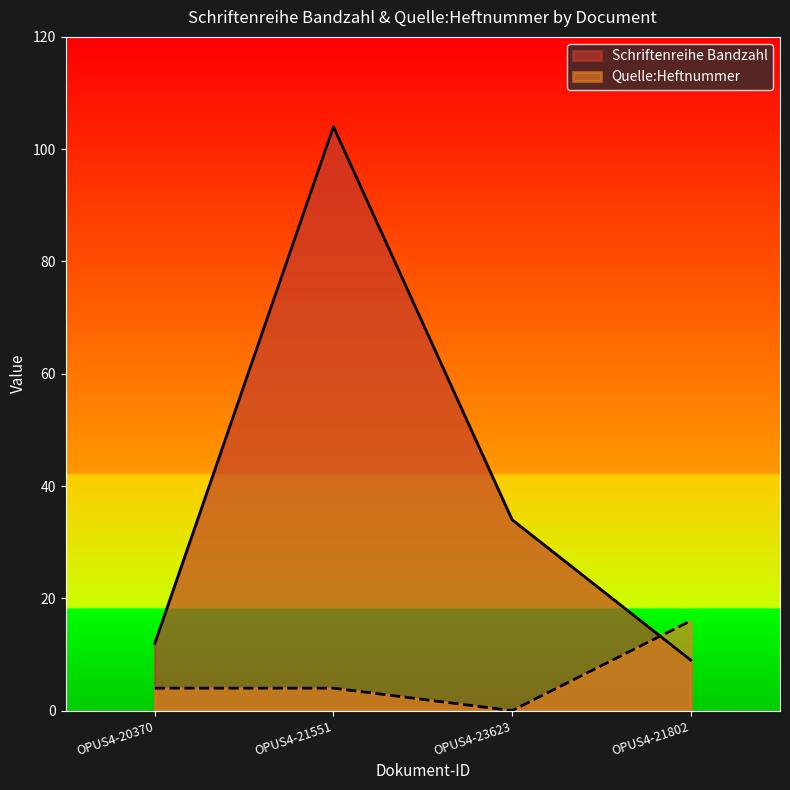

Which label corresponds to the largest value in the chart?

OPUS4-21551